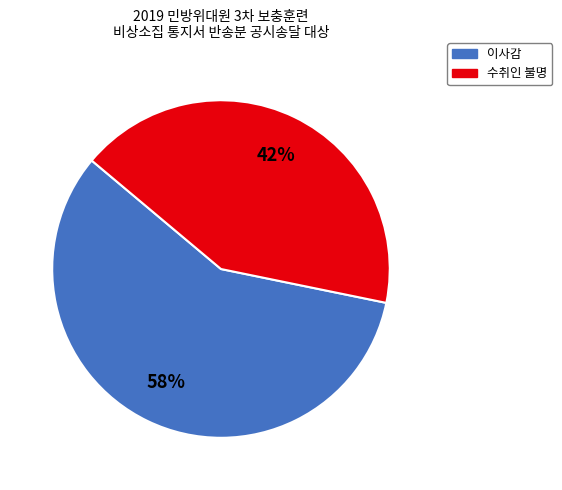

Count the number of slices in the pie.

2